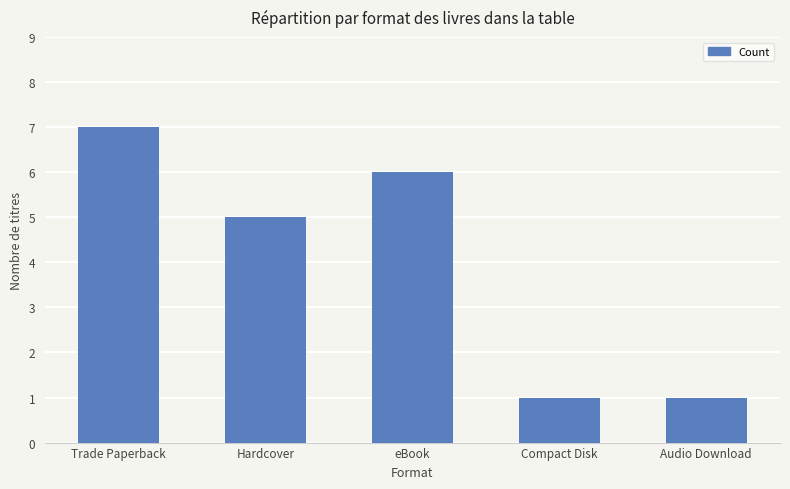

What value does the data have at Hardcover?

5